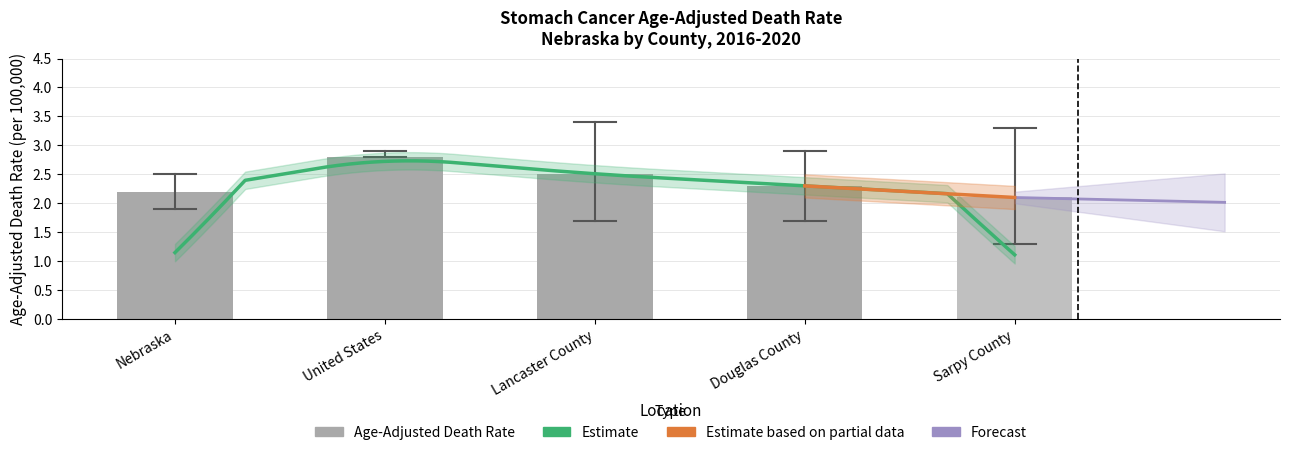

Rank the categories by value from lowest to highest.

Sarpy County, Nebraska, Douglas County, Lancaster County, United States